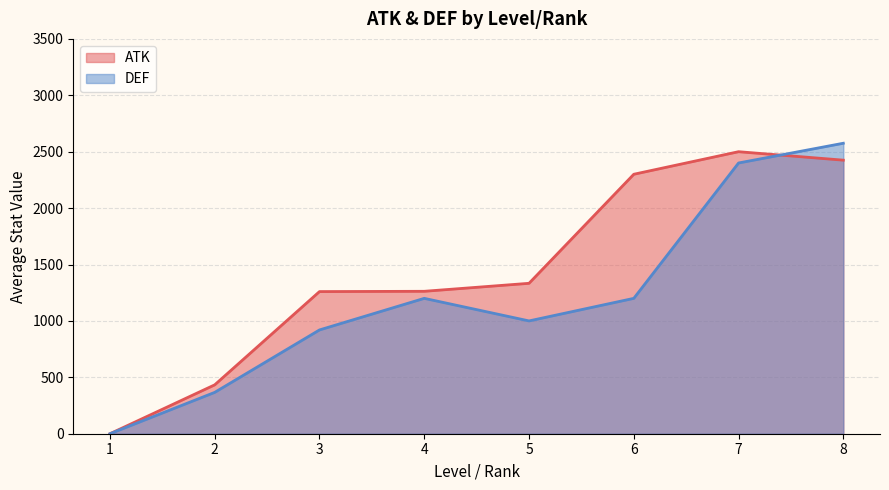

Which category has the highest value across all series?

8